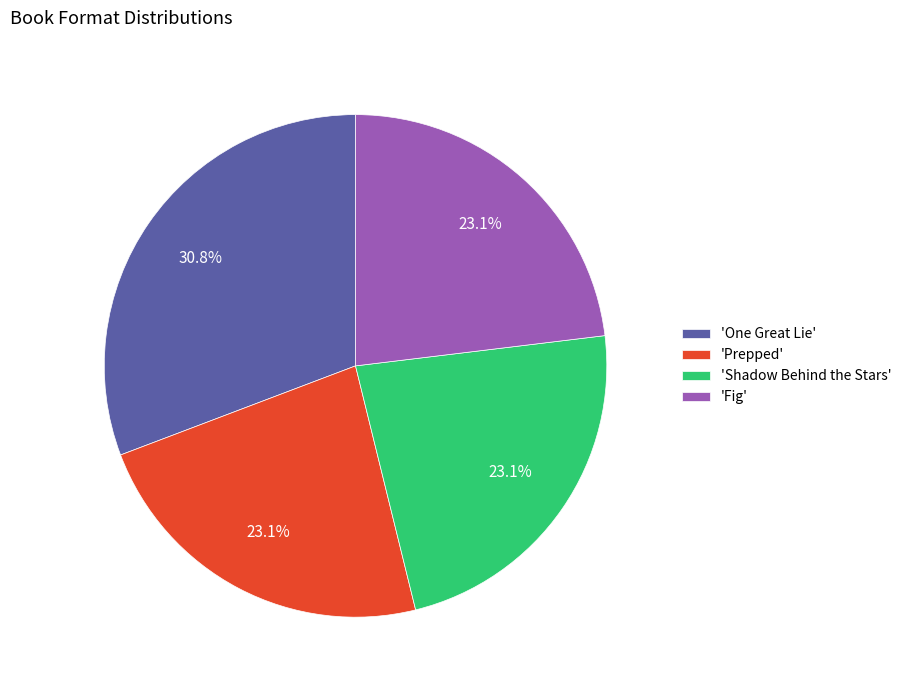

What is the total percentage of 'One Great Lie' and 'Shadow Behind the Stars'?

53.8%